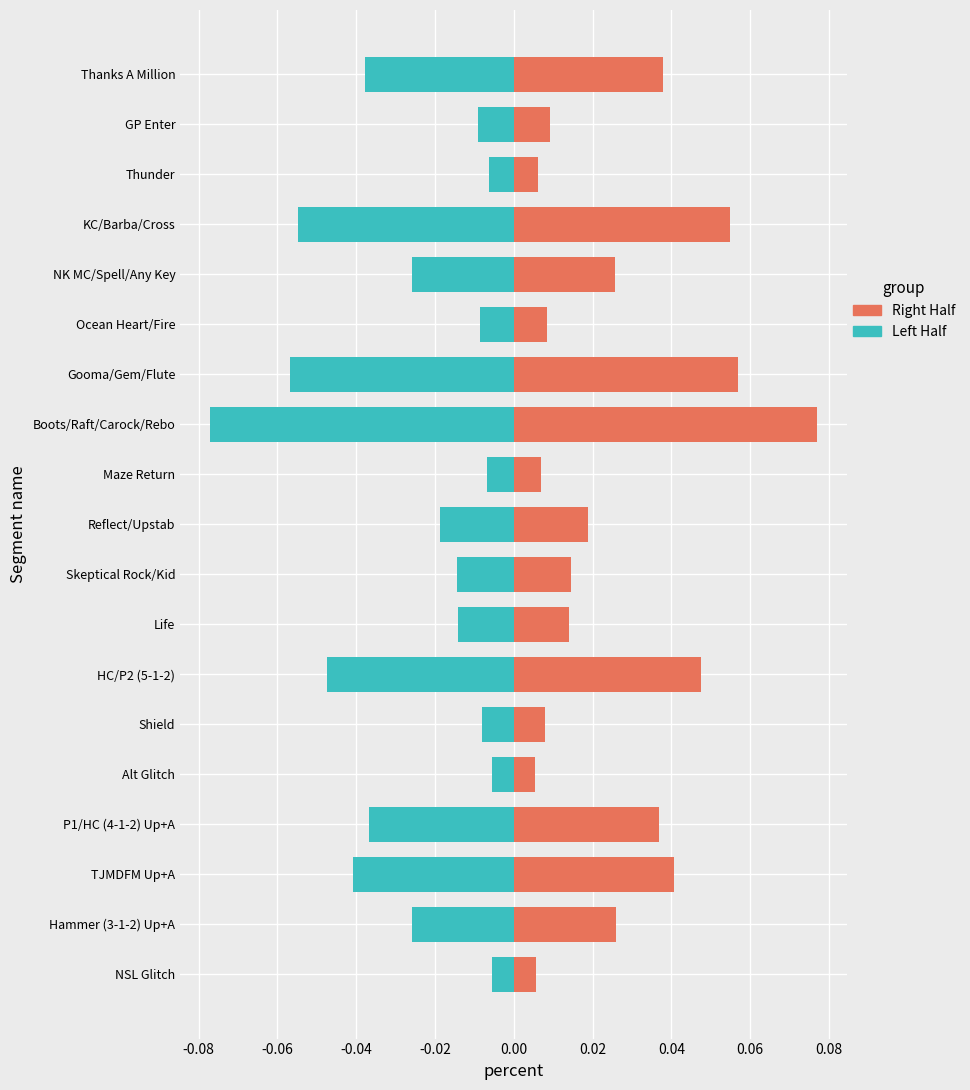

What is the difference between the second highest and minimum values in the Right Half series?

0.1